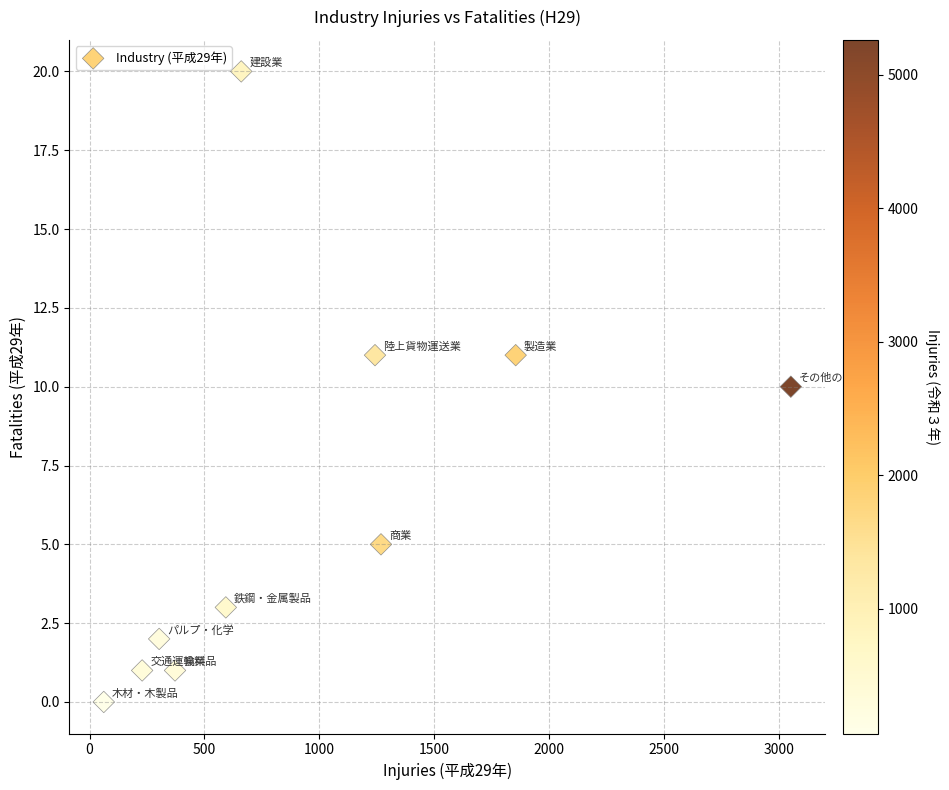

What is the average X value?

963